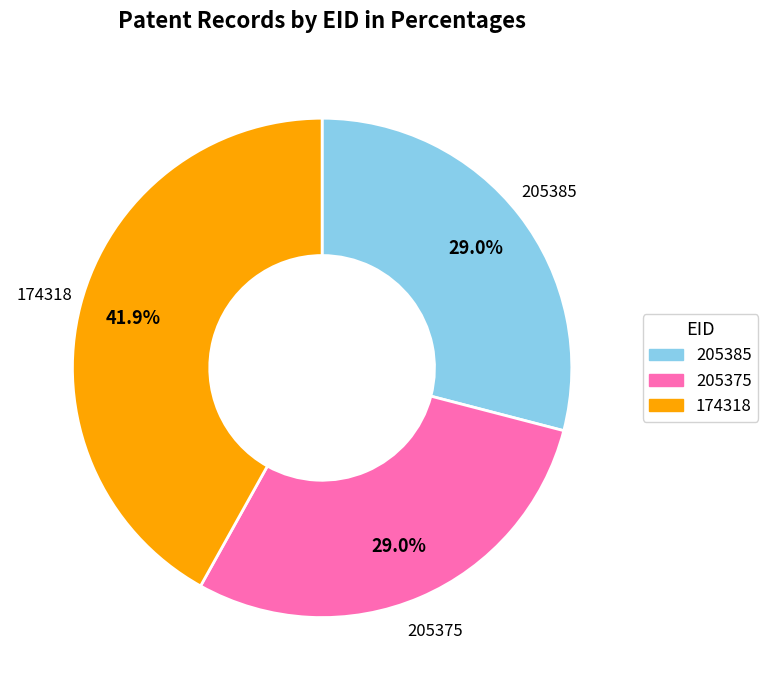

What is the ratio of the value at 205375 to the value at 174318?

0.7